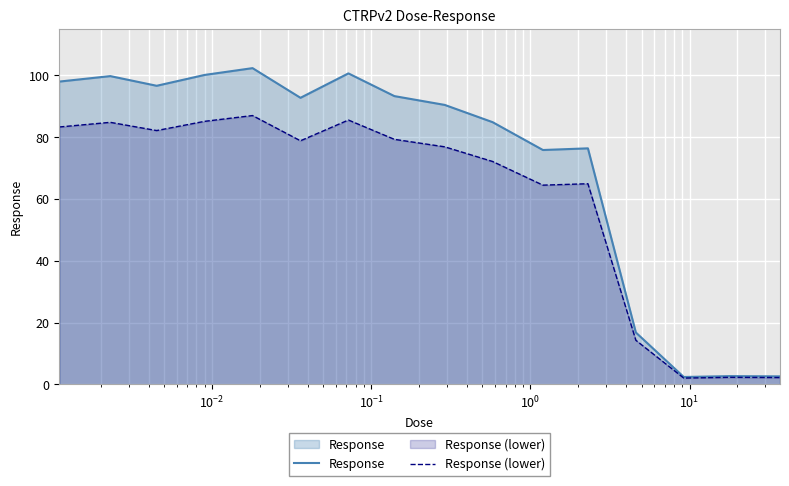

True or false: Response has more than 2 points higher than both neighbors.

True